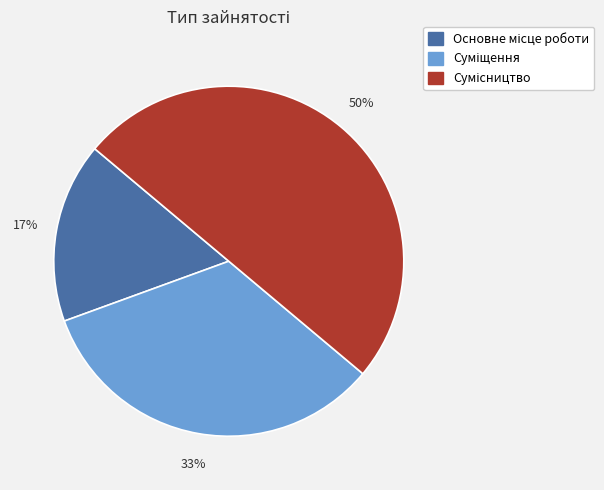

To the nearest percent, what is the average slice percentage?

33%